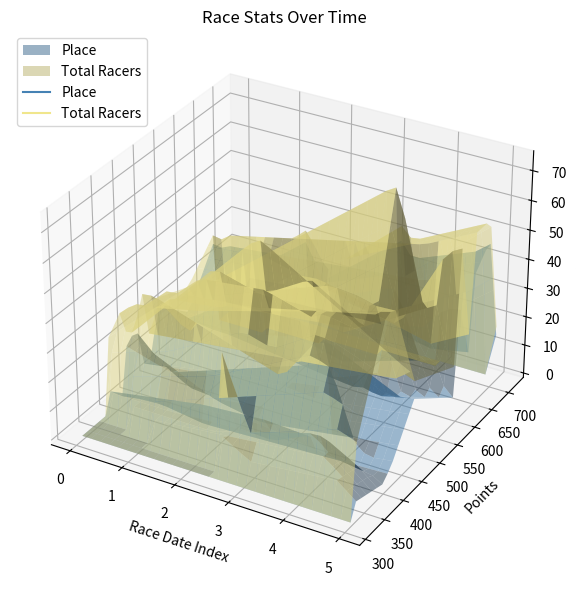

True or false: Total Racers has a value of 33.4 at 2013-09-14.

False